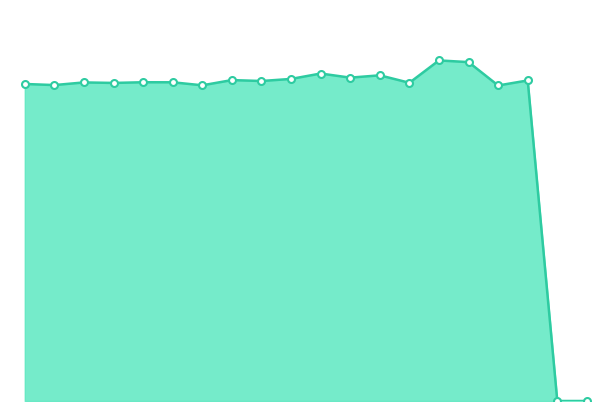

Rank the categories by value from highest to lowest.

FLAVIO AQUINI, GIANNI BRIENZA, KANE MARTIN, ALEX ESTES, COOPER HICKS, KASEY GILLIS, MAX REPOLUST, RYAN PERSING, WYATT VIDOVICH, LOGAN CHAMBERS, GABBY BRIENZA, LOGAN AINSWORTH, DRAKE CARDEY, DANE IDELSON, PARKER DELONG, LOGAN TOKE, AUSTIN MANKA, AJ ZARCONE, HUNTER HICKS, WYATT VIDOVICH(2)